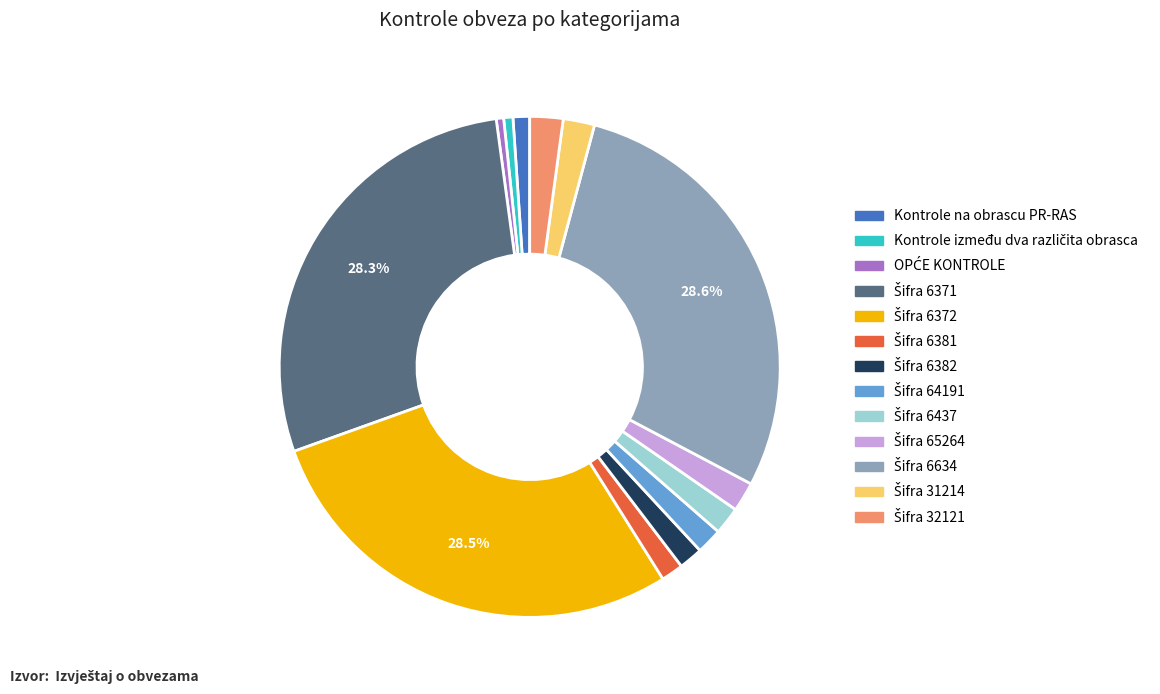

Does any single category account for the majority?

No